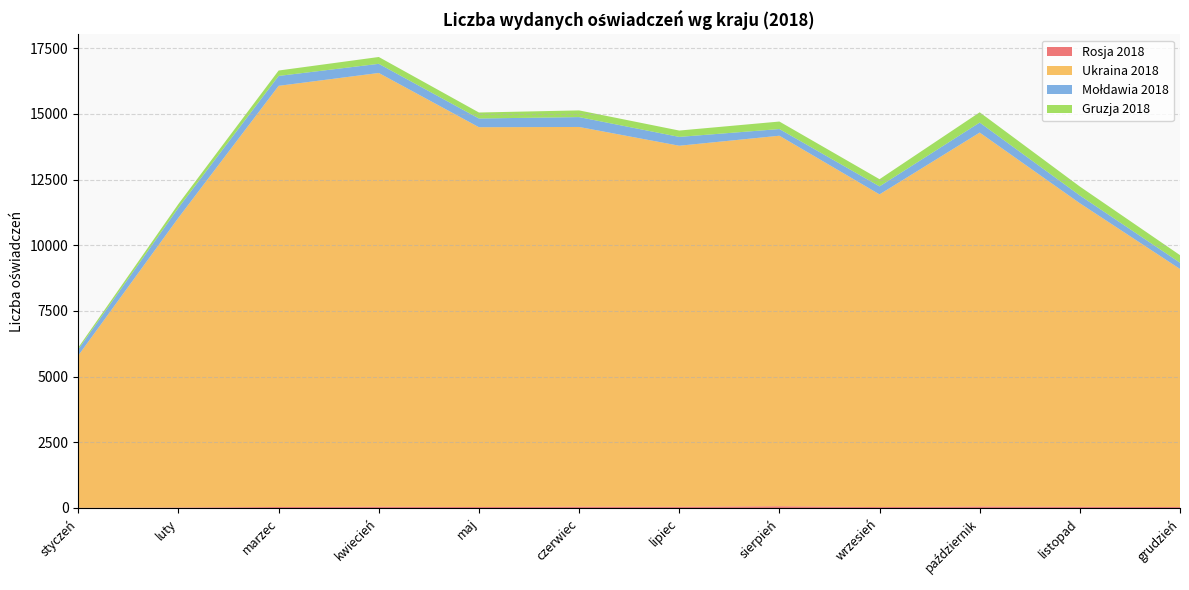

Reading right to left, list all the values displayed in this chart.

Rosja 2018: grudzień=34	listopad=47	październik=55	wrzesień=34	sierpień=64	lipiec=45	czerwiec=49	maj=36	kwiecień=48	marzec=37	luty=18	styczeń=5
Ukraina 2018: grudzień=9064	listopad=11553	październik=14235	wrzesień=11903	sierpień=14106	lipiec=13744	czerwiec=14454	maj=14458	kwiecień=16511	marzec=16032	luty=11030	styczeń=5801
Mołdawia 2018: grudzień=238	listopad=297	październik=381	wrzesień=305	sierpień=254	lipiec=336	czerwiec=376	maj=332	kwiecień=348	marzec=377	luty=382	styczeń=234
Gruzja 2018: grudzień=288	listopad=339	październik=391	wrzesień=273	sierpień=286	lipiec=242	czerwiec=255	maj=228	kwiecień=260	marzec=206	luty=144	styczeń=69